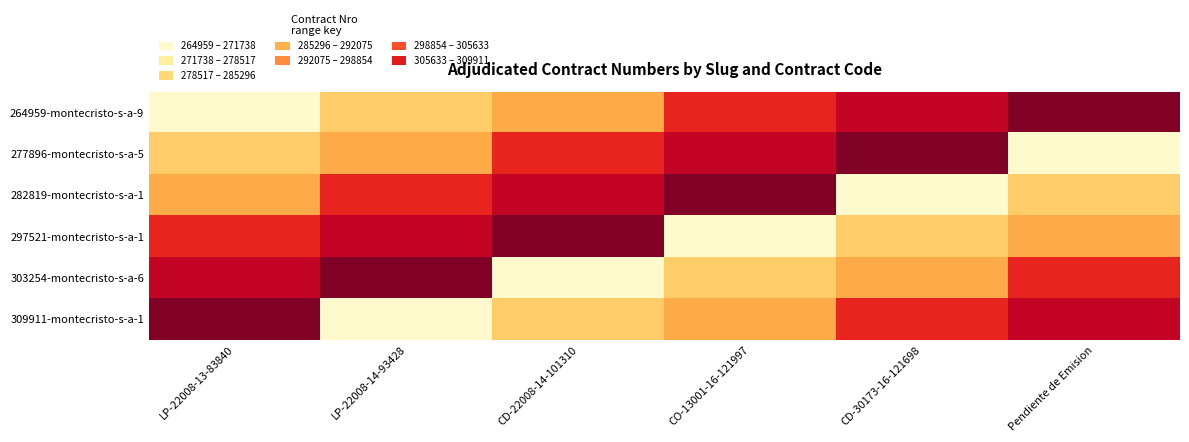

Which series has the widest spread of values?

264959-montecristo-s-a-9